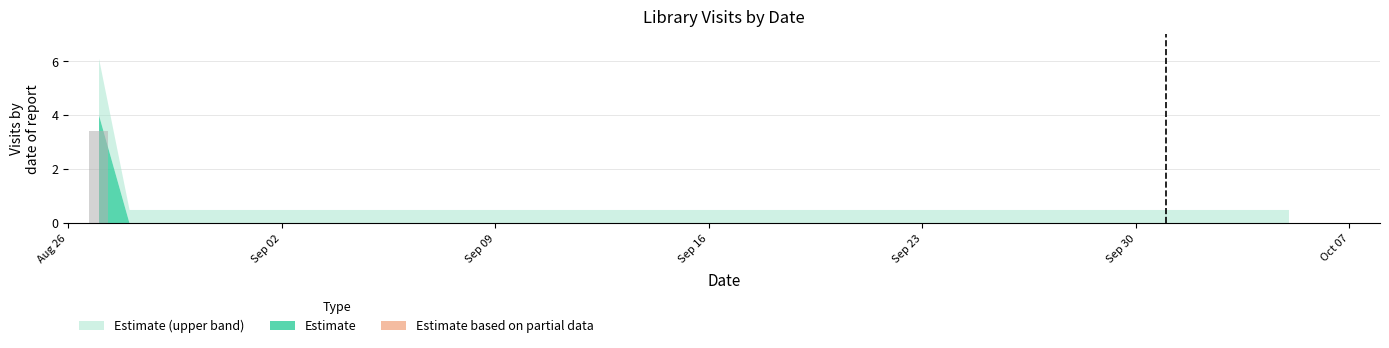

What is the sum of all values?

3.4